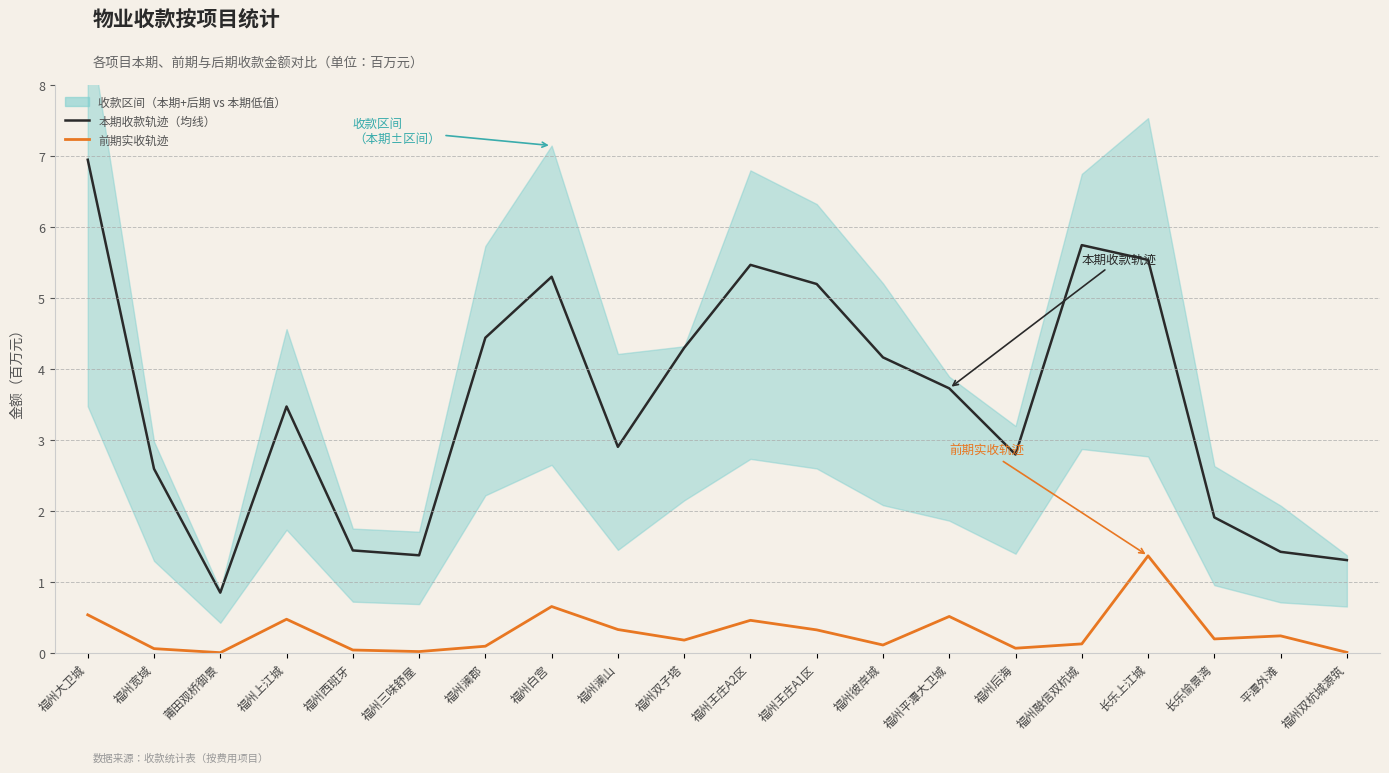

At which category is the sum across all series the highest?

福州大卫城